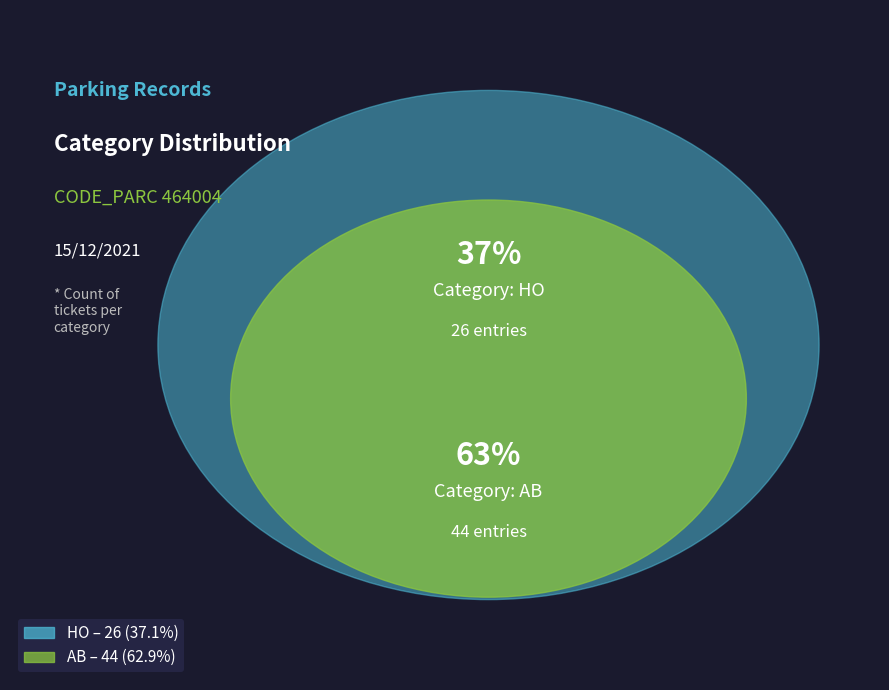

Is the sum of AB and HO greater than half?

Yes